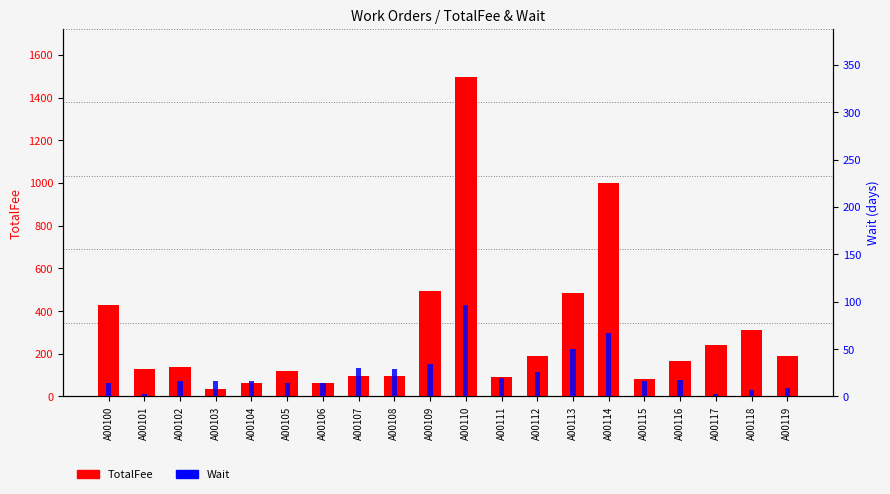

At A00115, list the series in order from largest to smallest.

TotalFee, Wait